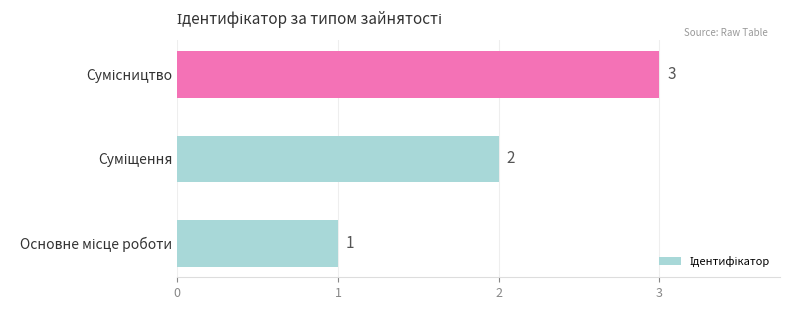

What is the maximum value shown in the chart?

3